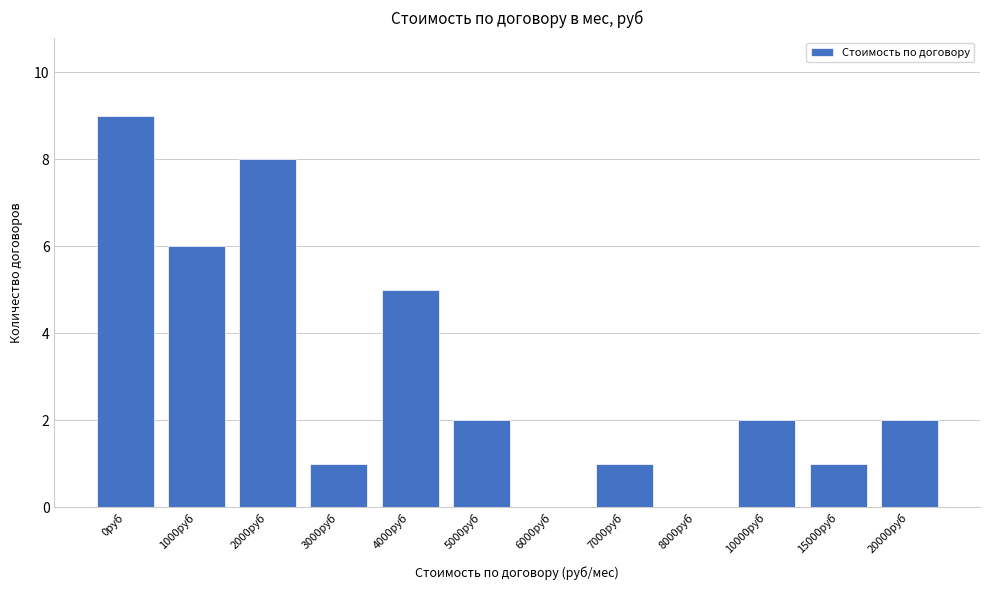

Reading left to right, transcribe all the data shown in this chart.

0руб=9	1000руб=6	2000руб=8	3000руб=1	4000руб=5	5000руб=2	6000руб=0	7000руб=1	8000руб=0	10000руб=2	15000руб=1	20000руб=2